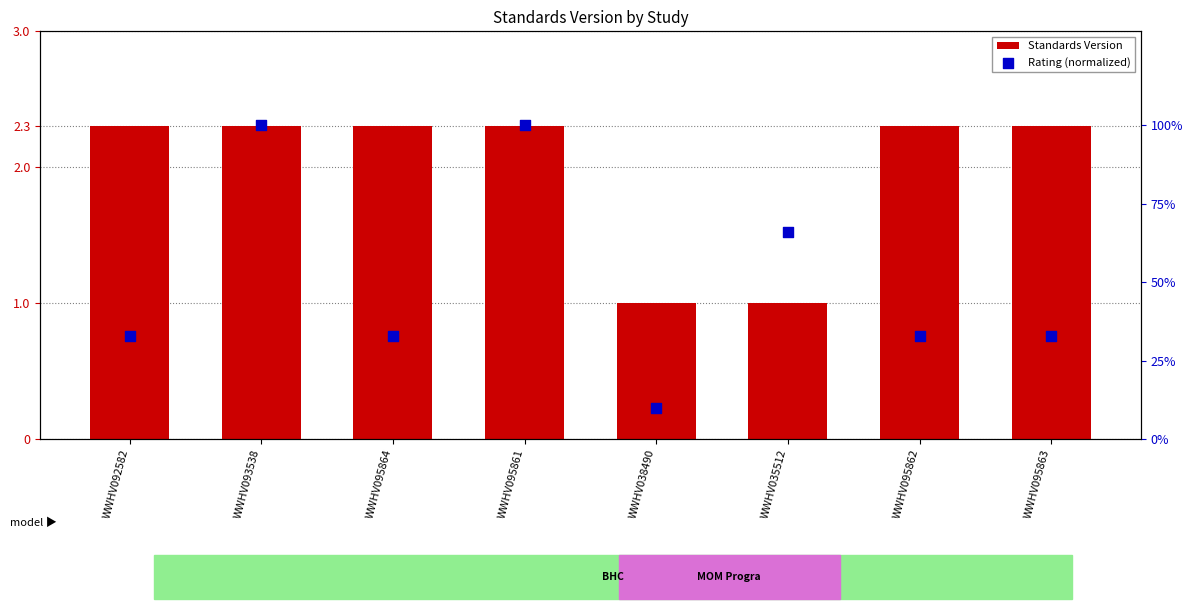

What is the total value across all series at WWHV035512?

1.7